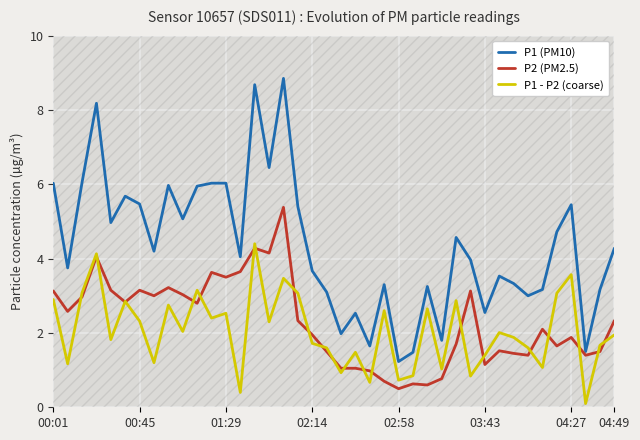

Which series has the largest total across all categories?

P1 (PM10)